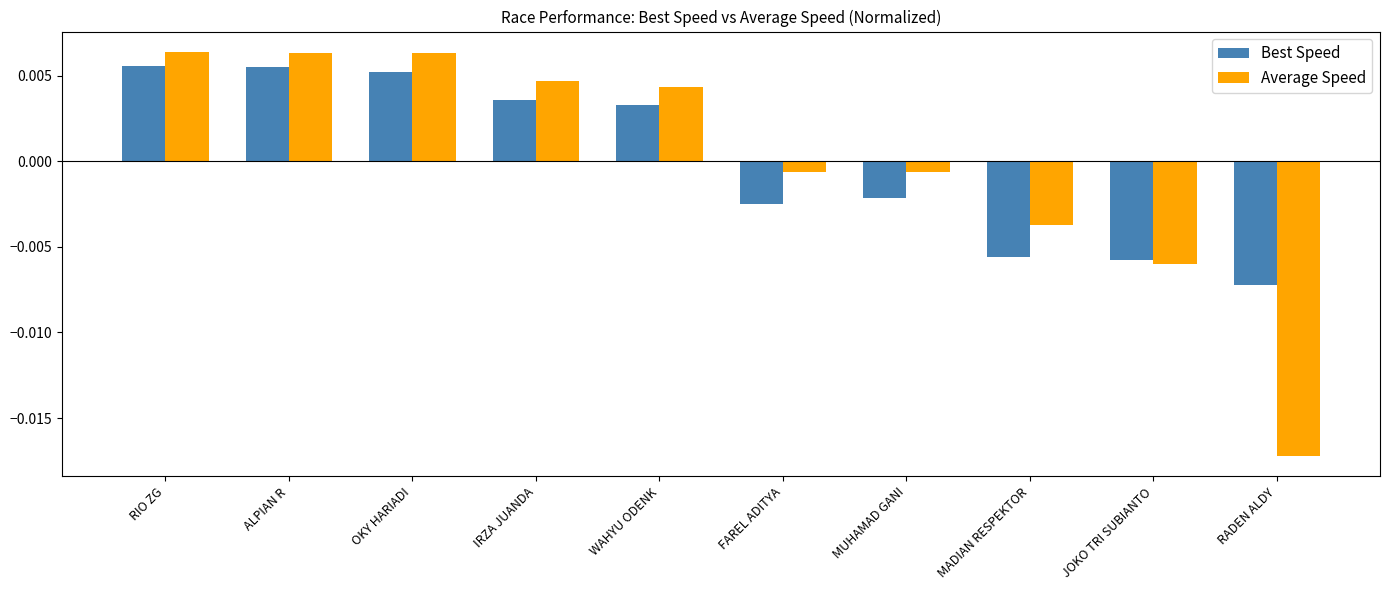

What position from the right is IRZA JUANDA?

7